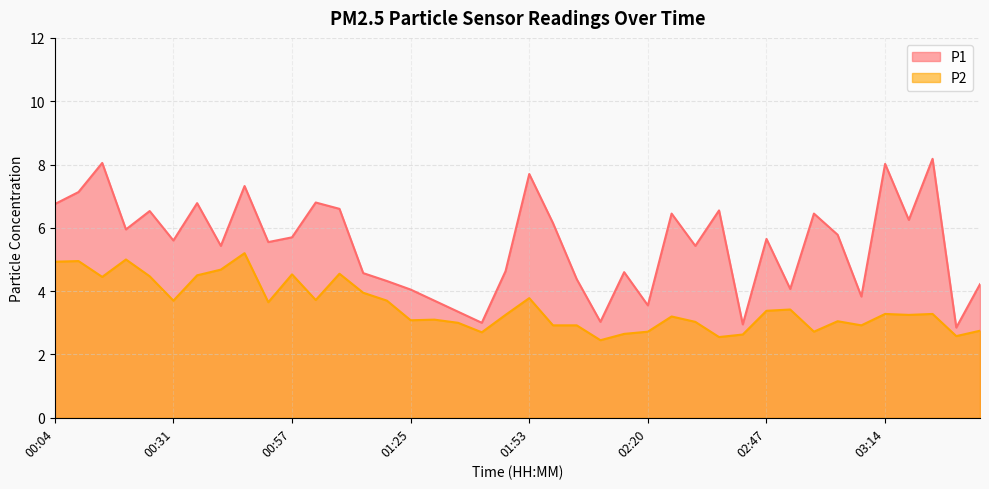

What is the total value across all series at 02:14?

7.2